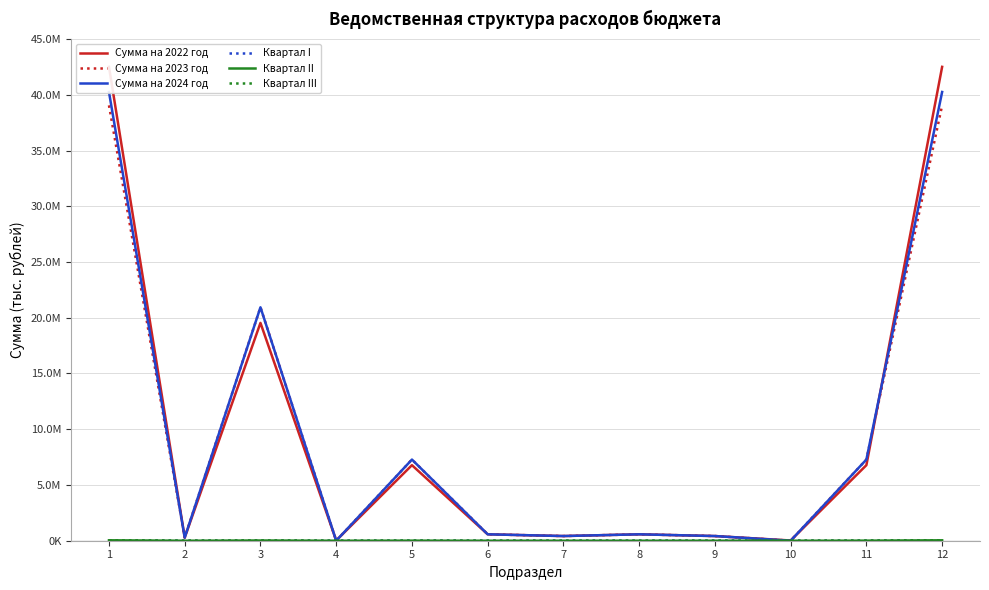

At which label is Сумма на 2023 год closest to 19526813?

3